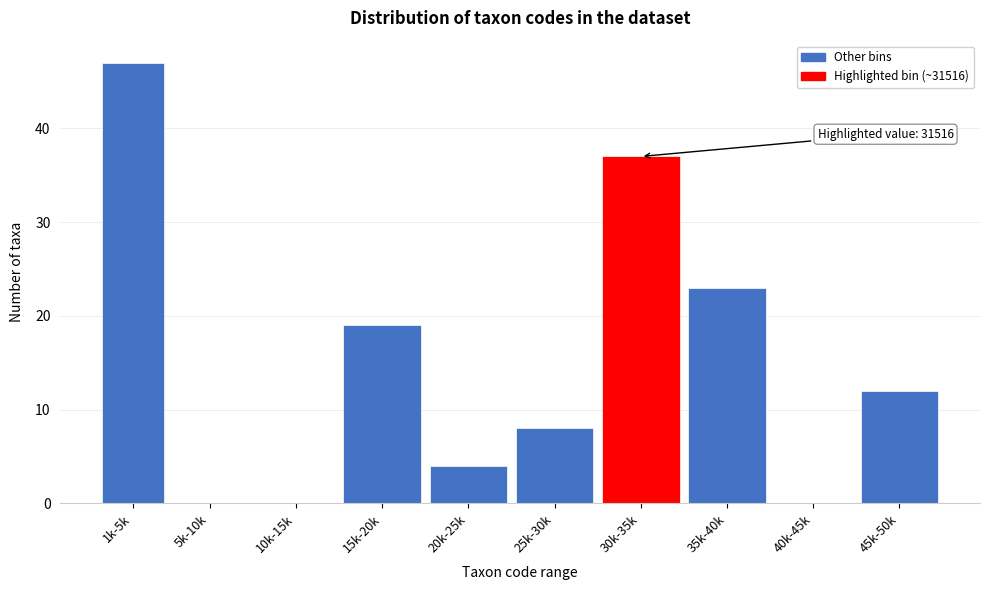

Reading left to right, list all the values displayed in this chart.

1k-5k=47	5k-10k=0	10k-15k=0	15k-20k=19	20k-25k=4	25k-30k=8	30k-35k=37	35k-40k=23	40k-45k=0	45k-50k=12